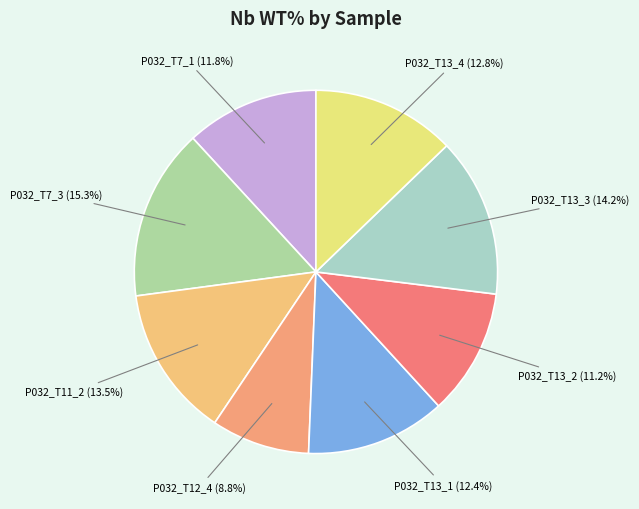

True or false: P032_T12_4 accounts for 1% of the total.

False